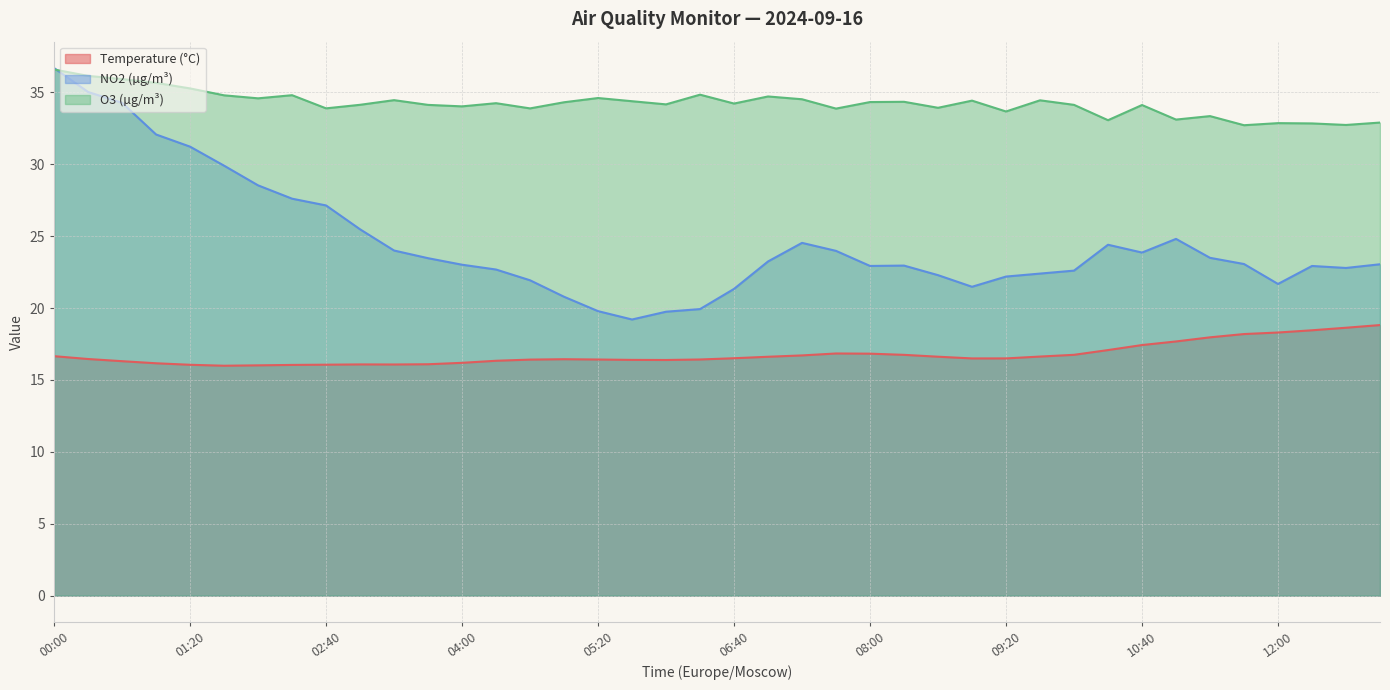

In NO2 (µg/m³), how many points are lower than both neighbors (excluding endpoints)?

6